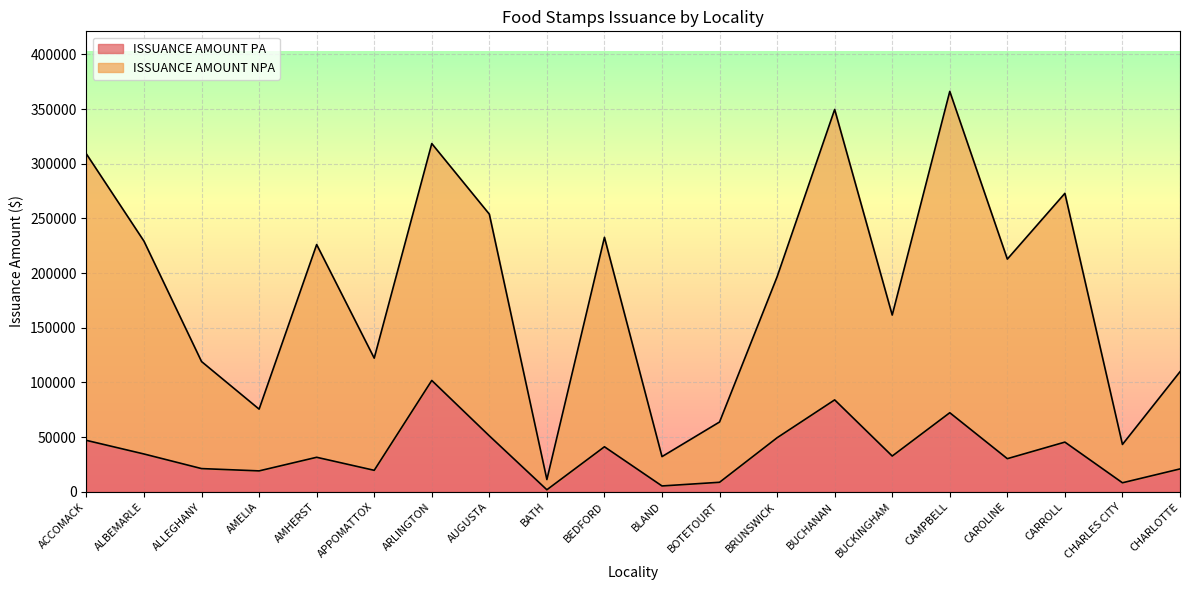

What is the spread (max minus min) of values at AMHERST?

194592